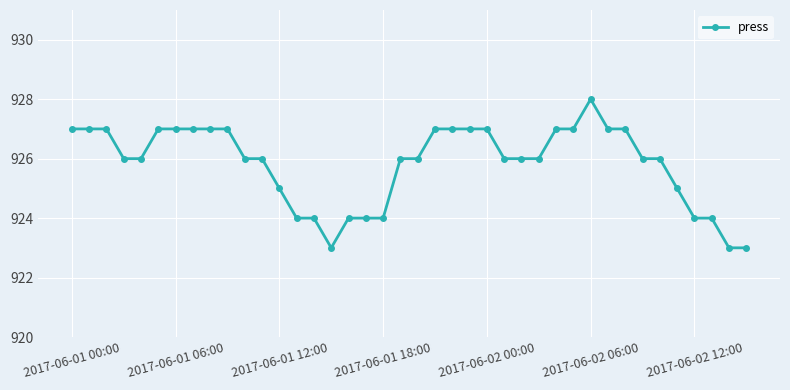

True or false: there are more than 0 points higher than both neighbors.

True